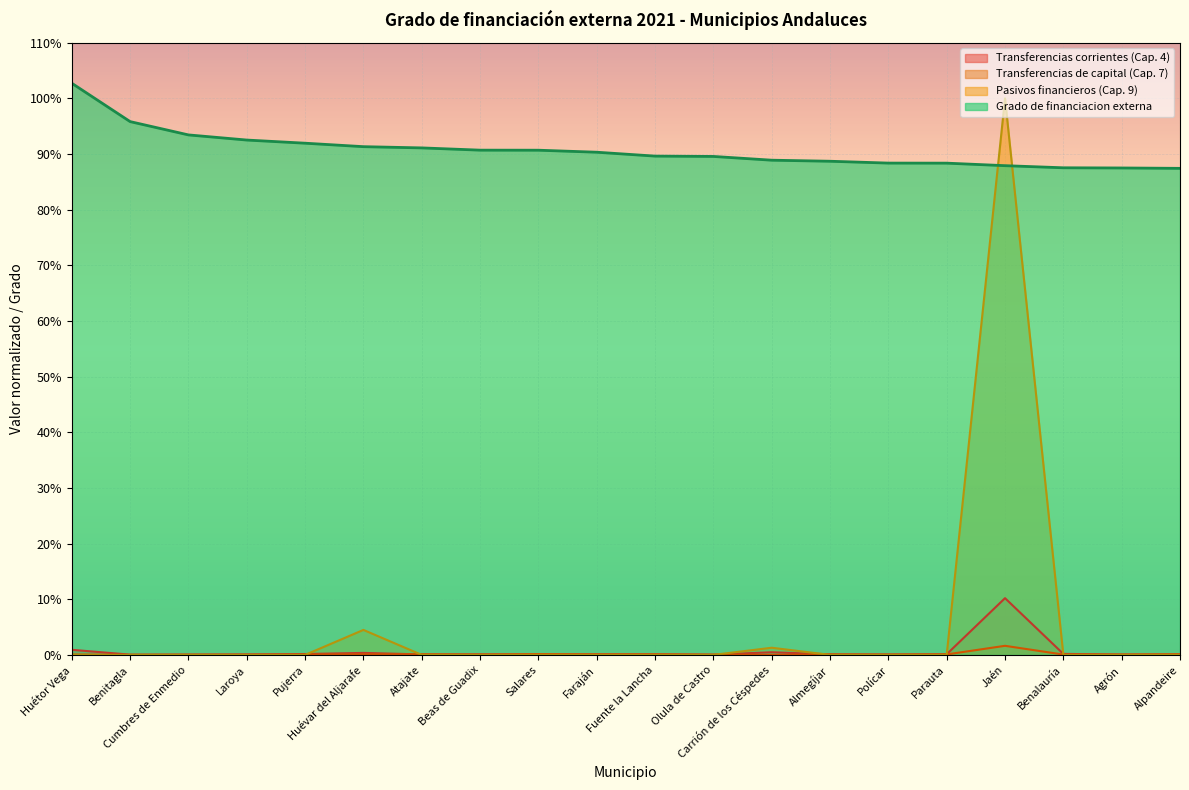

What position from the left is Alpandeire?

20